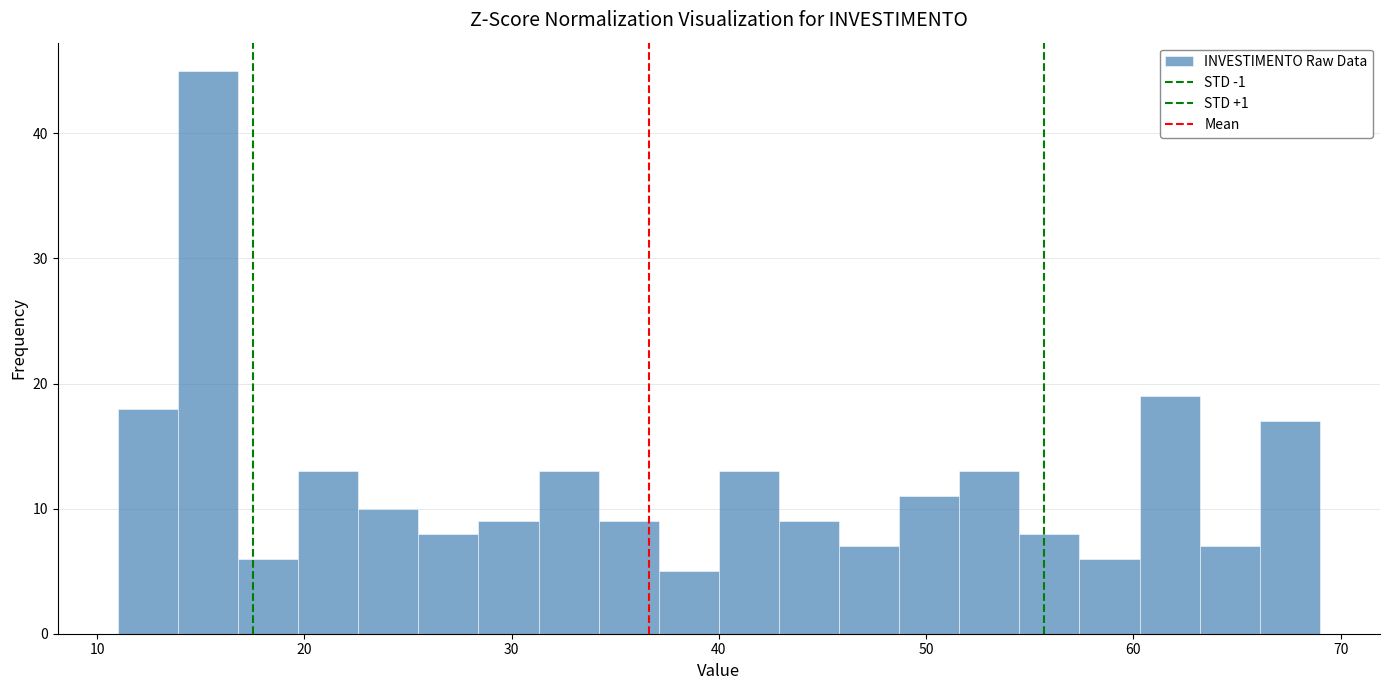

Read against the x-axis, roughly where is the centre of the tallest bar?

15